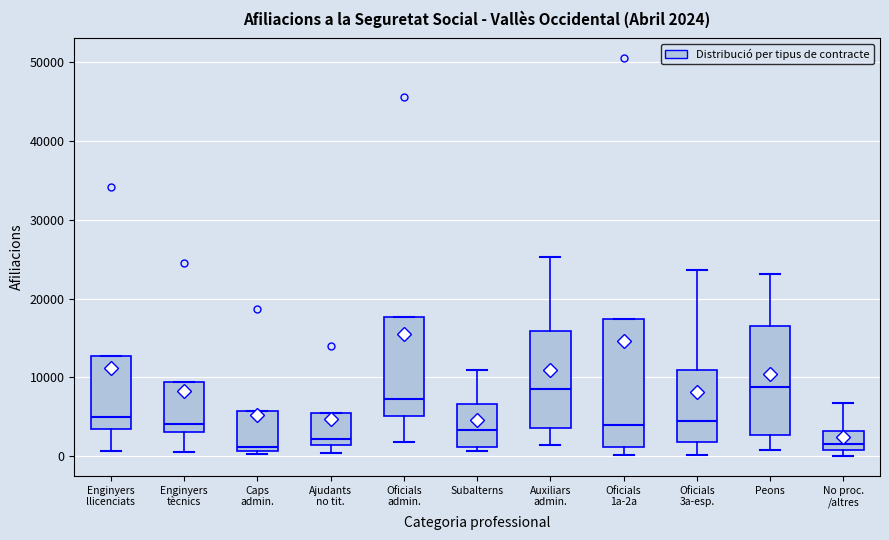

Comparing the boxes themselves (not the whiskers), which one is the tallest?

Oficials 1a-2a